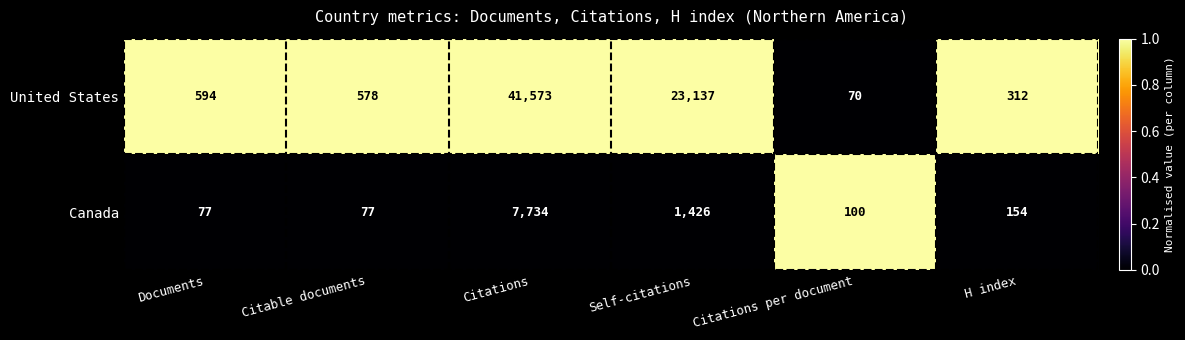

Reading right to left, extract all data points from this chart.

United States: 312	70	23137	41573	578	594
Canada: 154	100	1426	7734	77	77